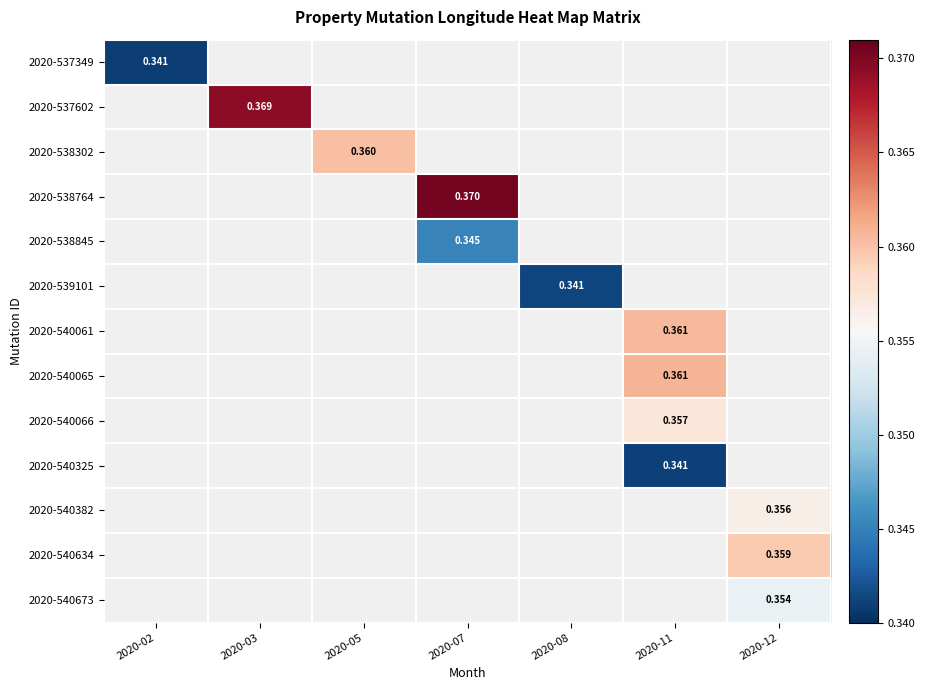

How many values in the 2020-538764 series exceed 0?

1